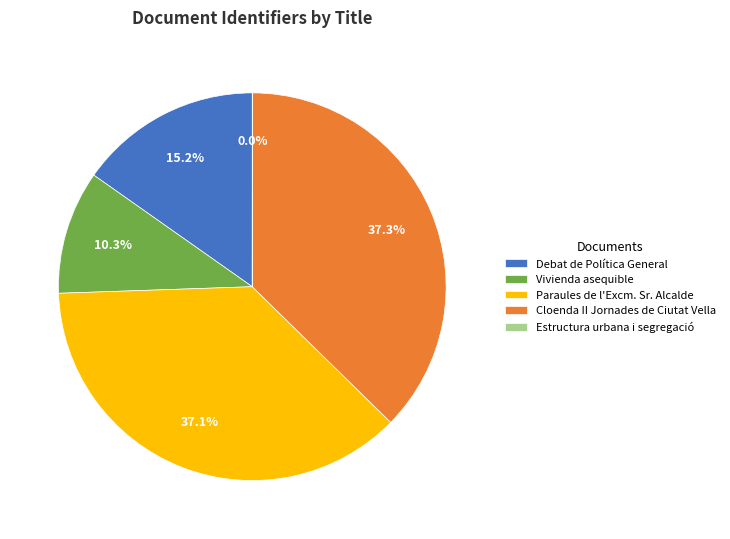

To the nearest percent, what is the average slice percentage?

20%